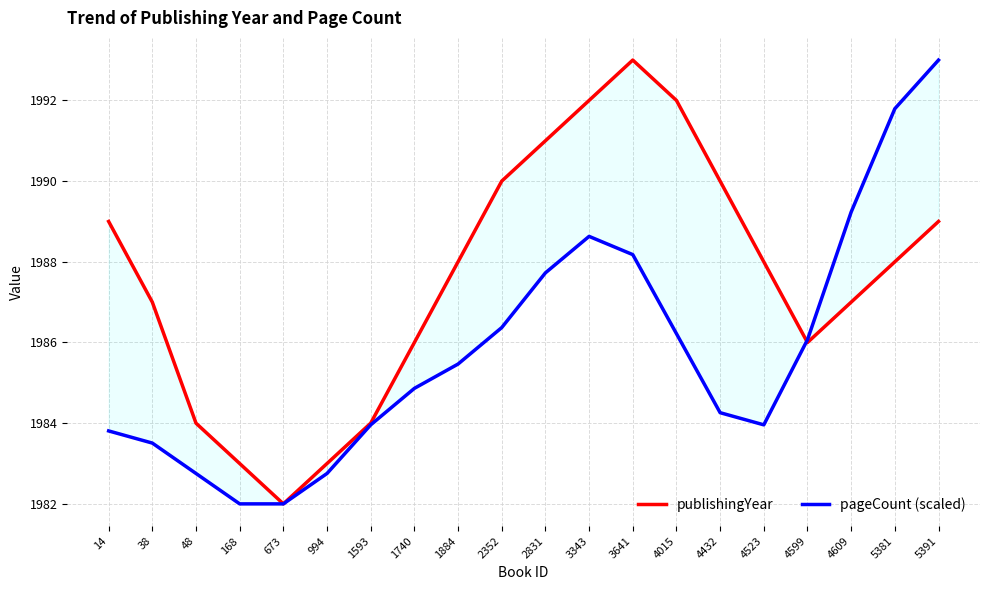

What is the value of the publishingYear point at the 4th from the left?

1983.0